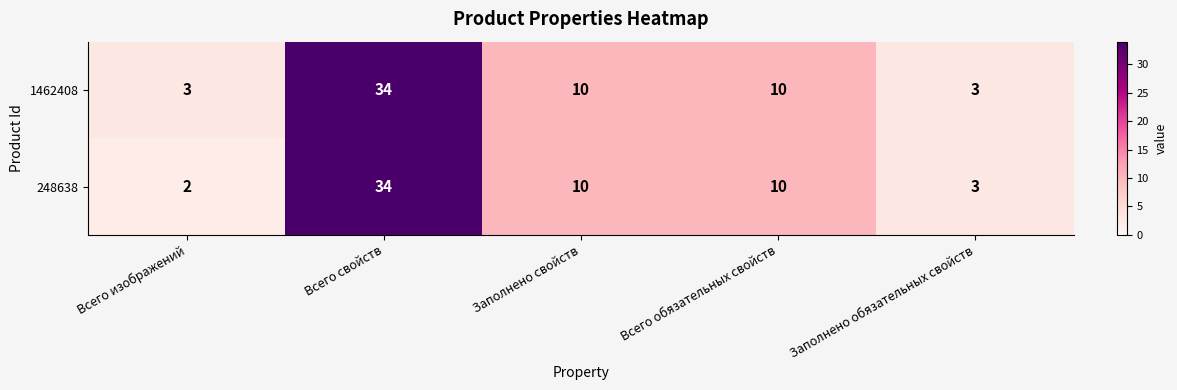

At which label does 248638 reach its minimum?

Всего изображений